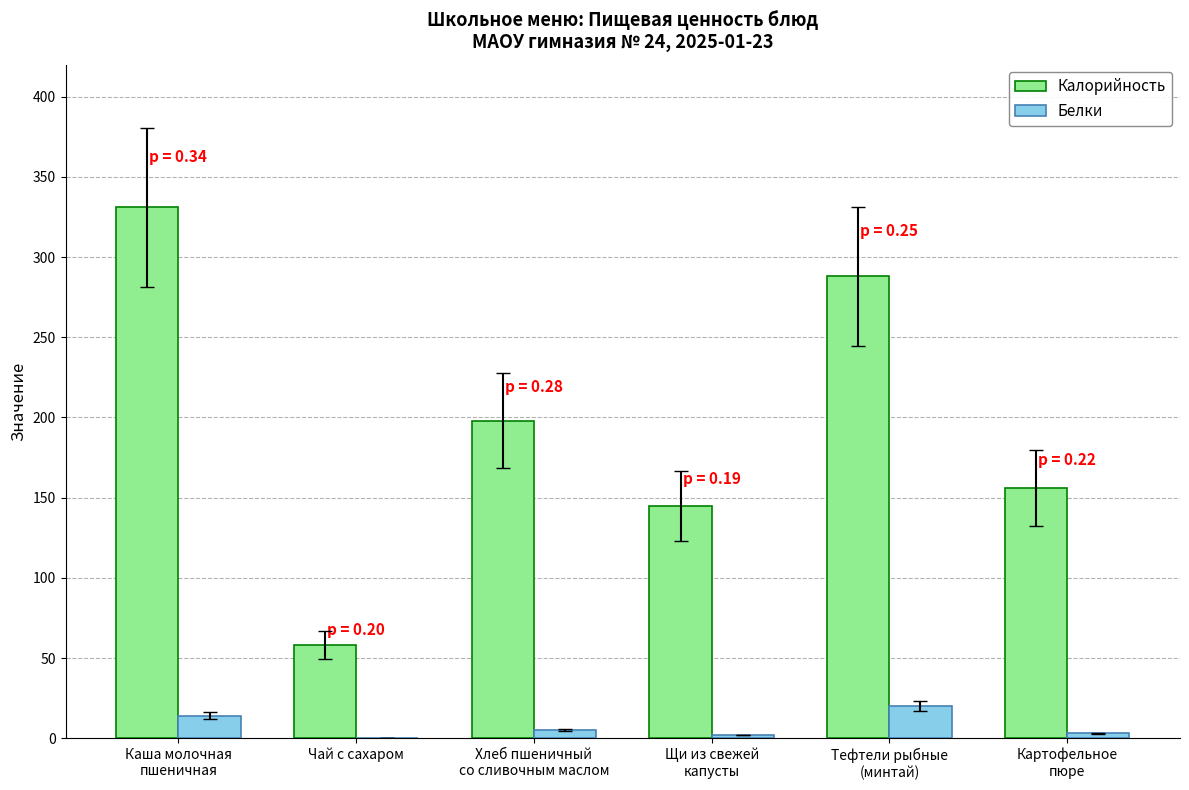

How many data points does each series have?

6